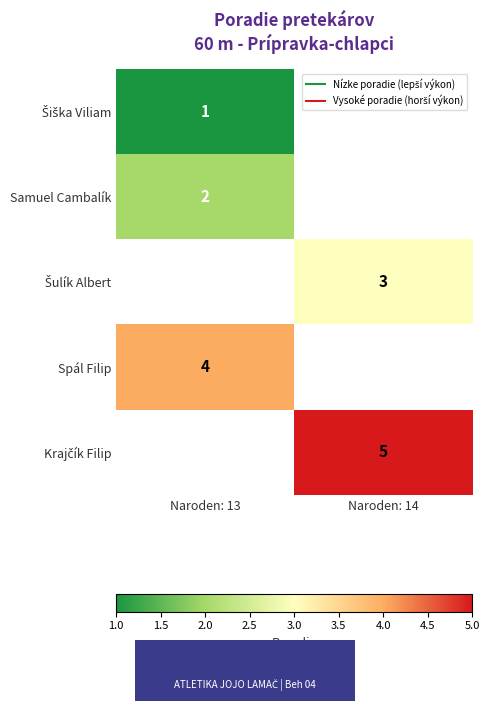

What is the approximate value of row_3 at Naroden: 13?

4.0